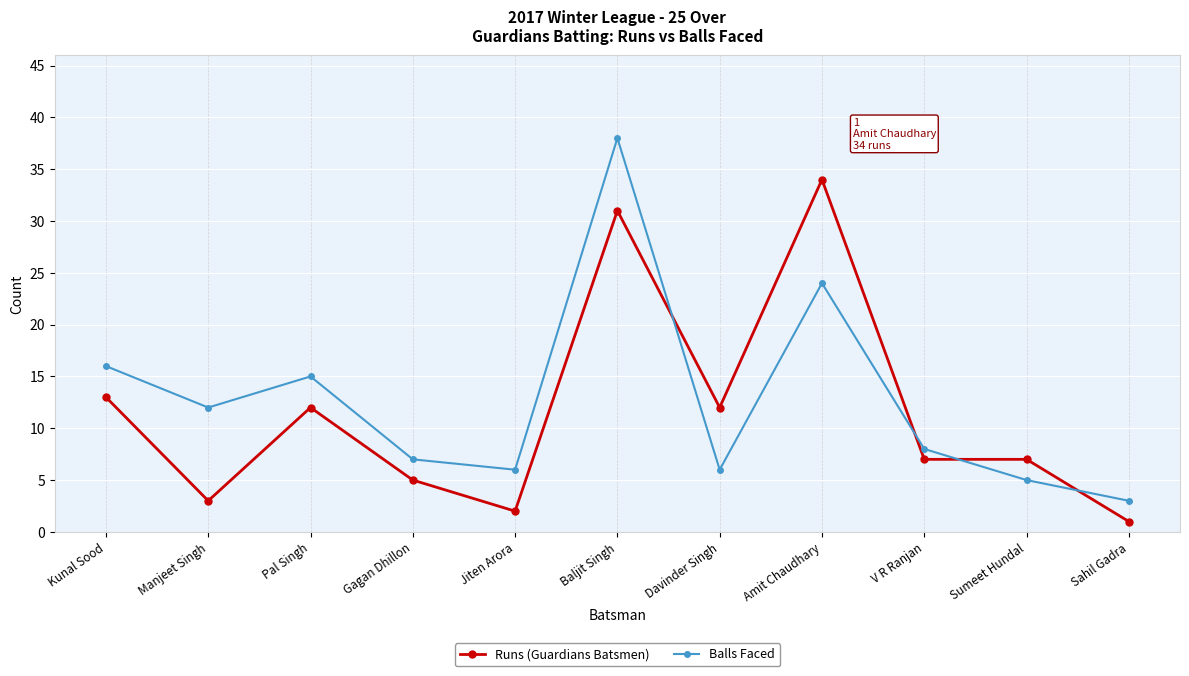

Which category has the lowest value in the Runs (Guardians Batsmen) series?

Sahil Gadra